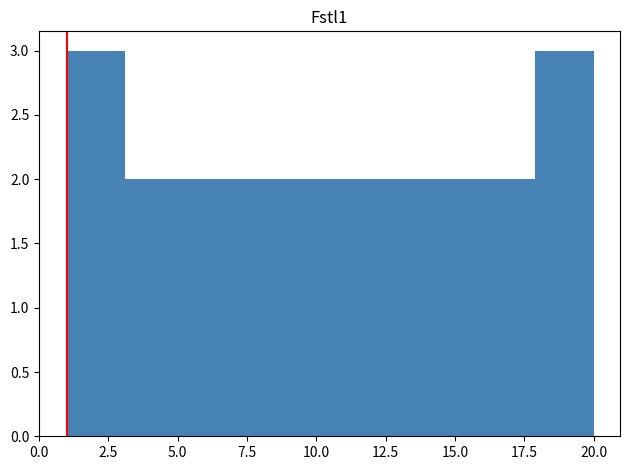

What is the height of the bar covering 5.0 to 7.5 on the x-axis? Neither the bar edges nor the heights are printed on the chart, so give them approximately, as read against the axes.

2